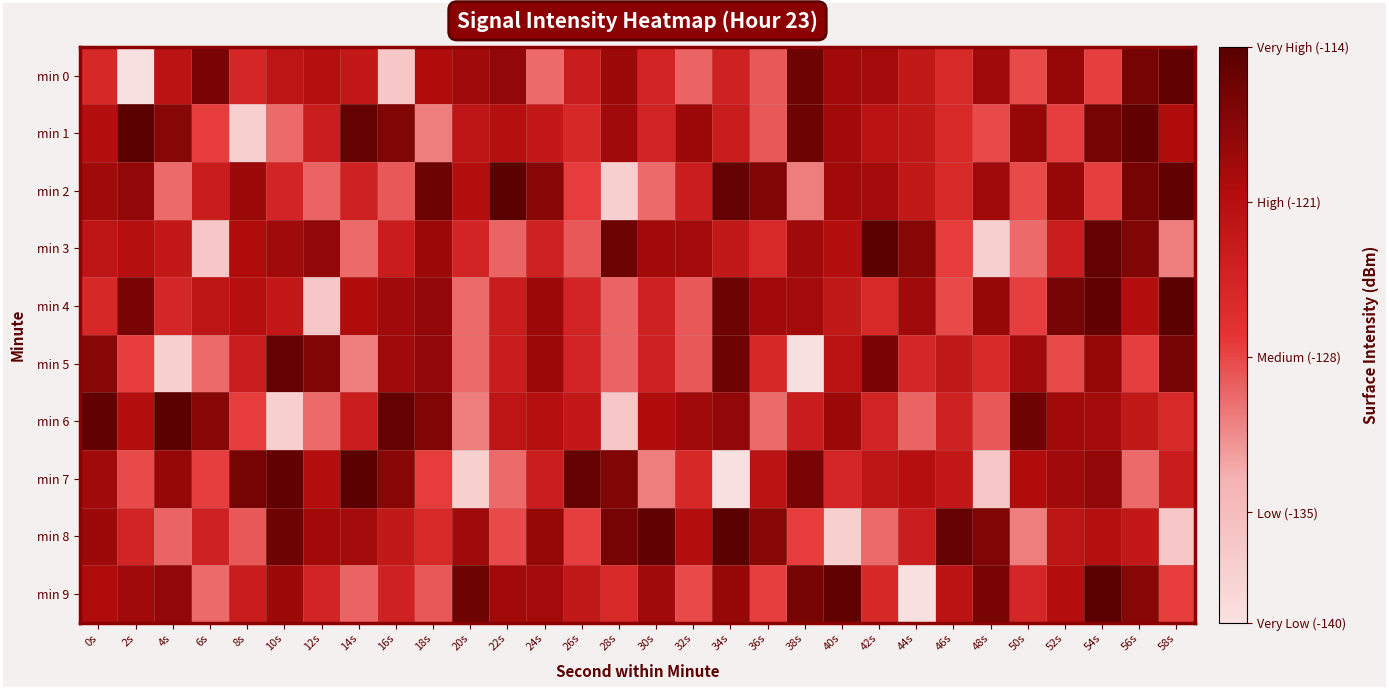

Which has a higher value, 8s or 14s?

14s